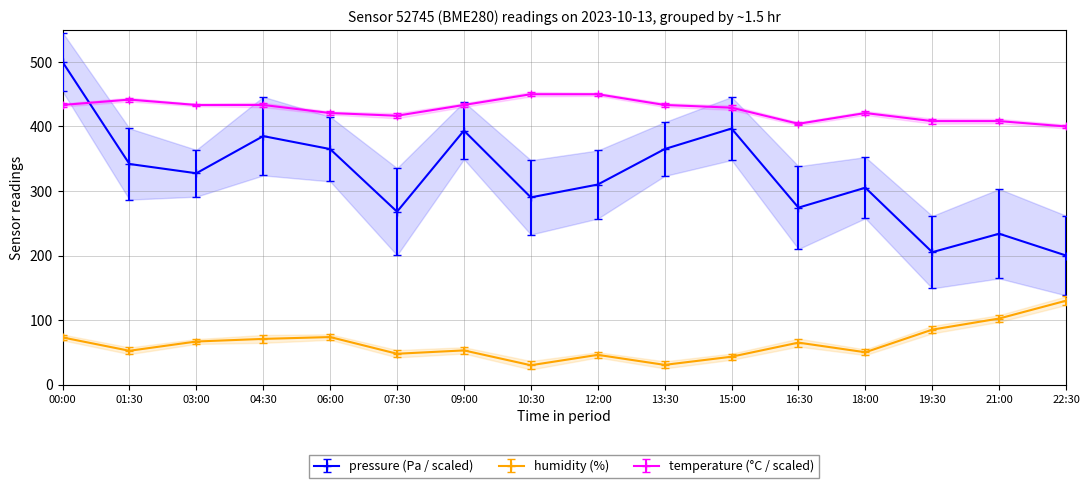

The temperature series shows 225.1 at 10:30. True or false?

False